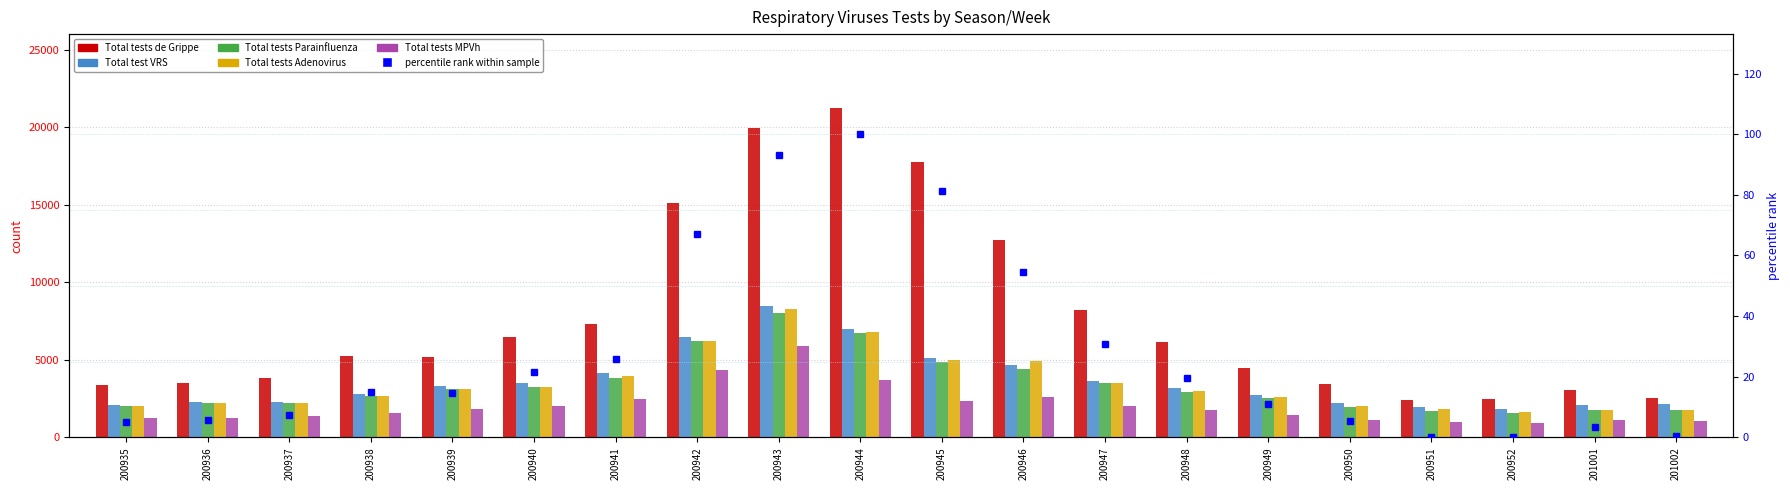

What is the highest value of the Total tests MPVh series?

5892.0